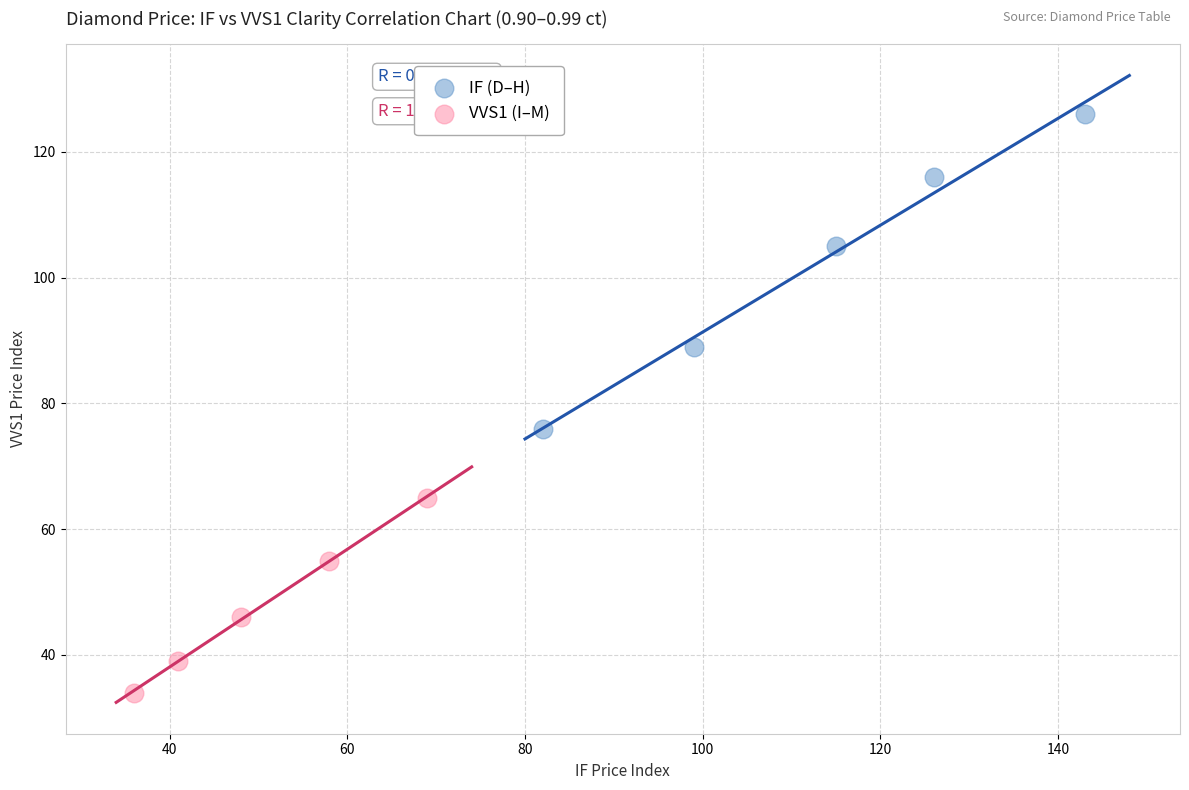

Which series has the widest spread of Y values?

IF (D–H)